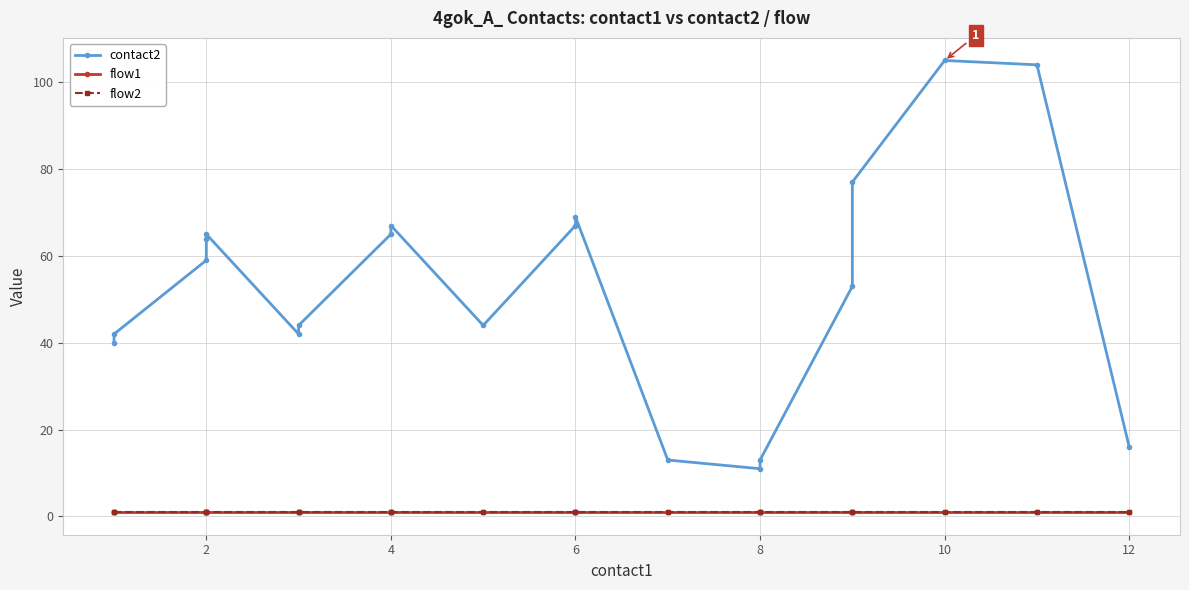

True or false: flow1 has a value of 1 at 10.

True